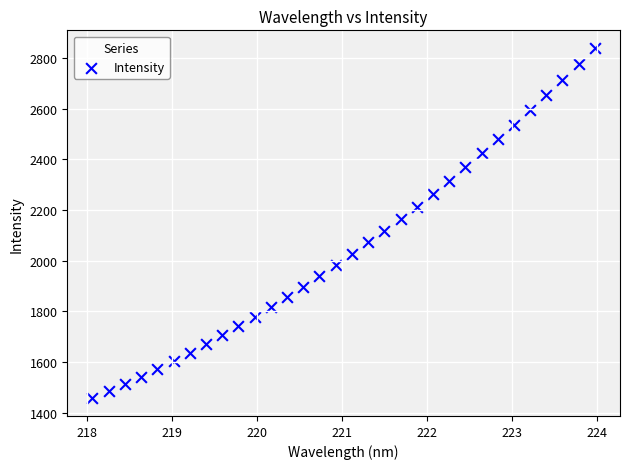

What is the range of X values (max minus min)?

5.9